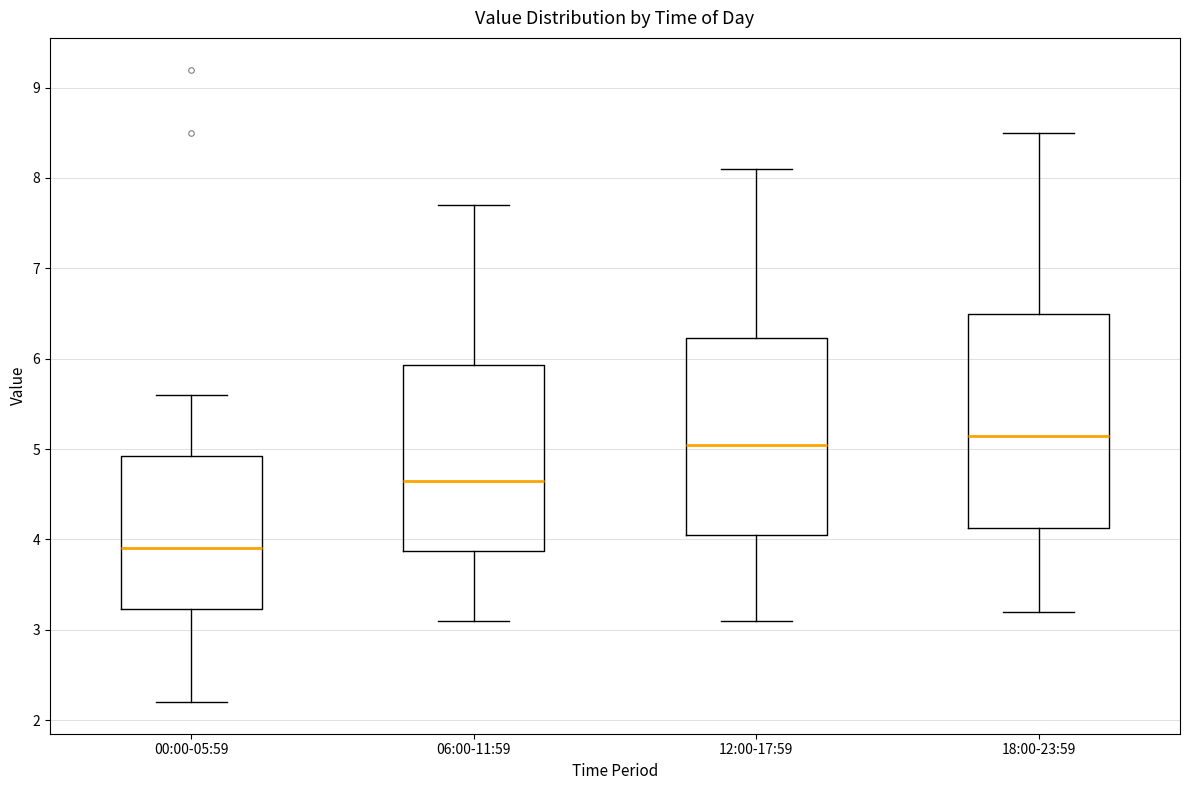

Comparing the boxes themselves (not the whiskers), which one is the tallest?

18:00-23:59